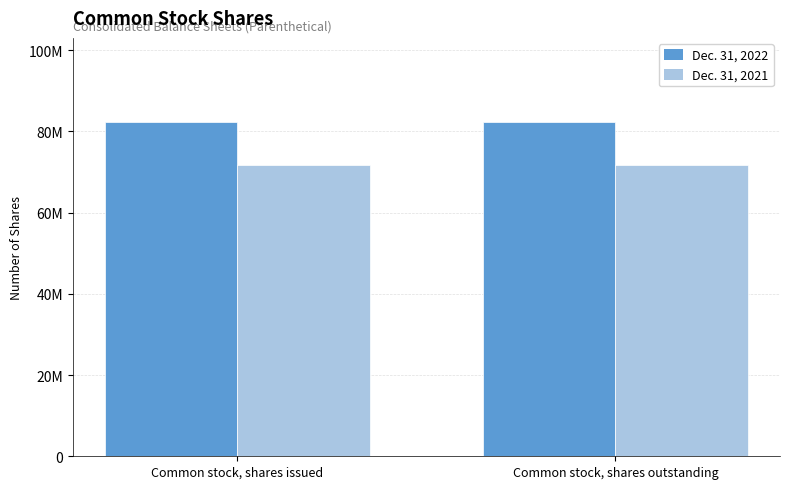

What are all the series names shown in the legend?

Dec. 31, 2022, Dec. 31, 2021